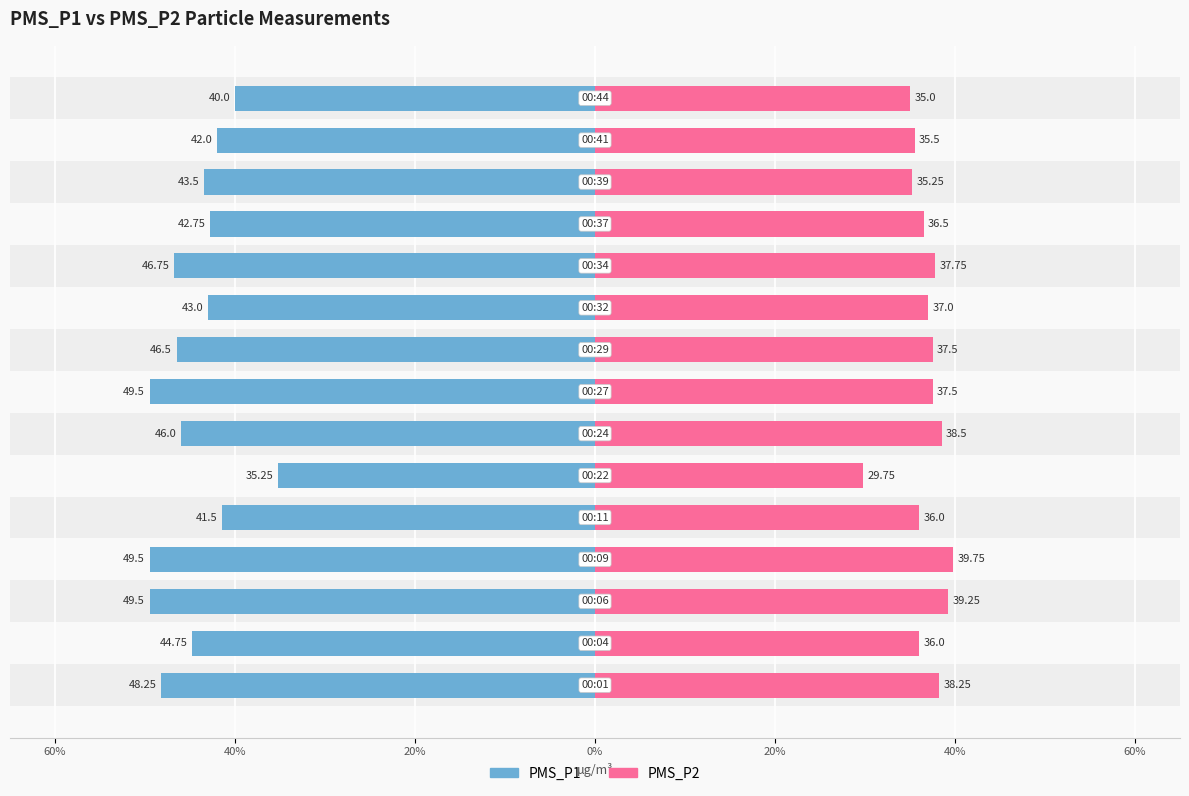

Reading left to right, what are all the values shown in this chart?

PMS_P1: -48.2	-44.8	-49.5	-49.5	-41.5	-35.2	-46.0	-49.5	-46.5	-43.0	-46.8	-42.8	-43.5	-42.0	-40.0
PMS_P2: 38.2	36.0	39.2	39.8	36.0	29.8	38.5	37.5	37.5	37.0	37.8	36.5	35.2	35.5	35.0